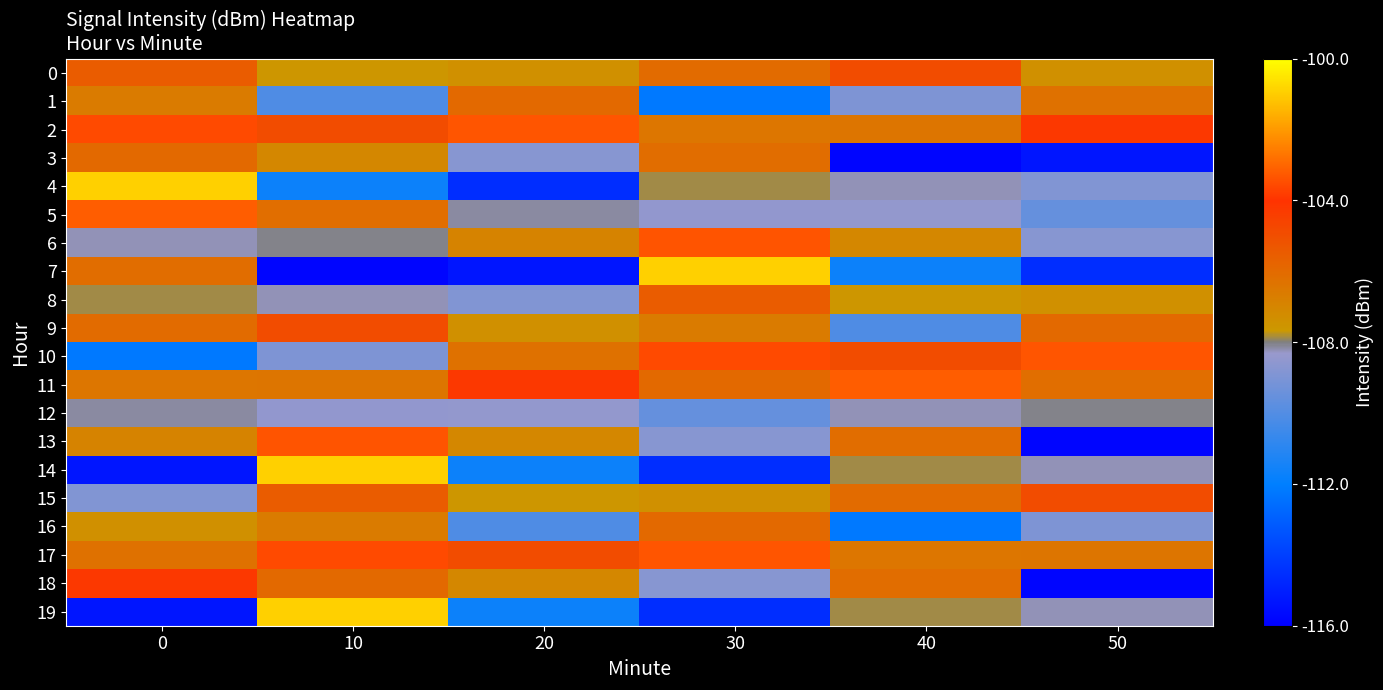

At 50, list the series in order from smallest to largest.

13, 18, 3, 7, 5, 16, 4, 6, 14, 19, 12, 0, 8, 17, 1, 11, 9, 15, 2, 10